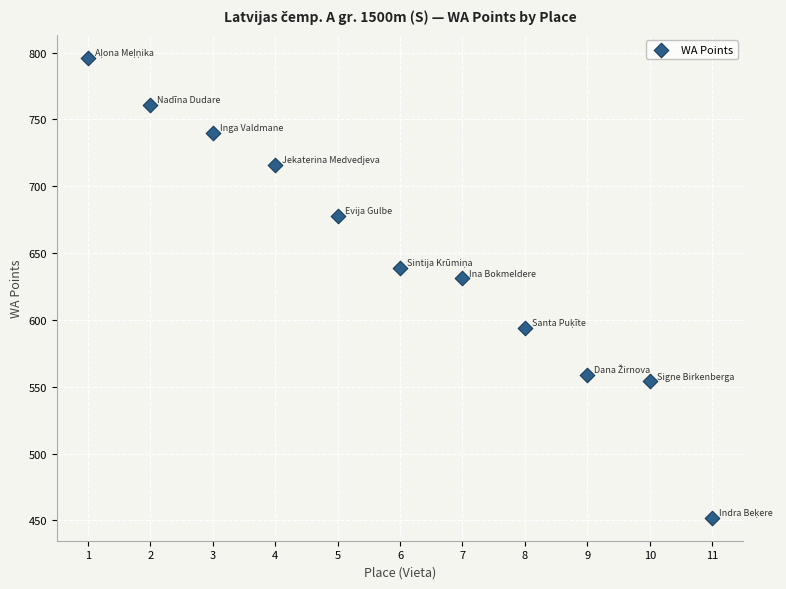

What is the average Y value?

647